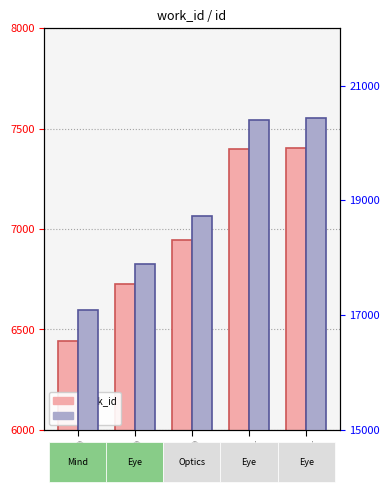

Rank the categories by id value from highest to lowest.

7401, 7400, 6947, 6724, 6440